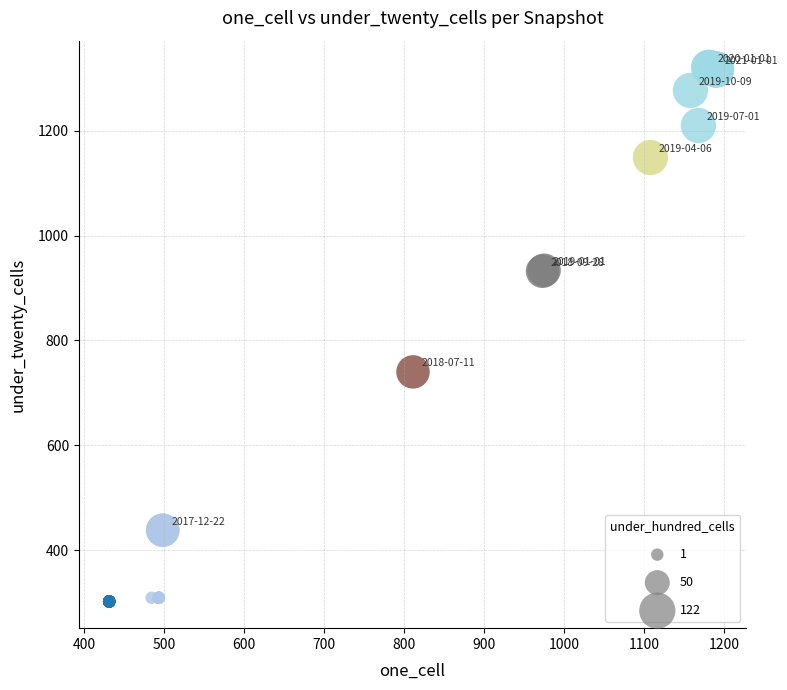

What Y value in the scatter plot is closest to 811?

740